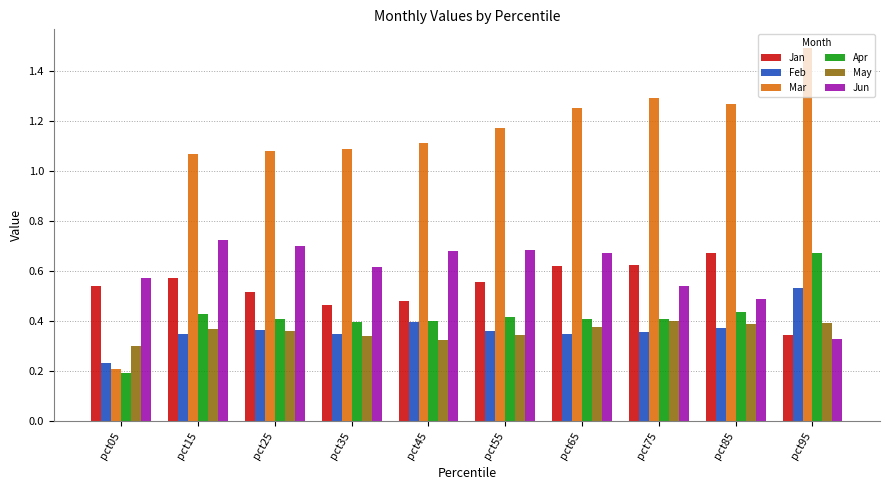

Where is Feb nearest to the value 0?

pct05